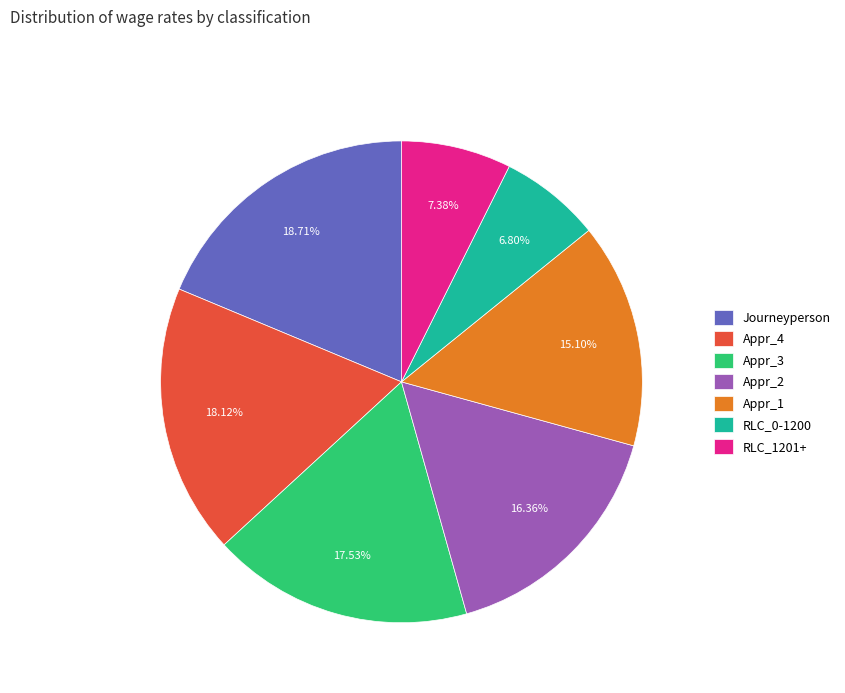

Rank the categories by value from highest to lowest.

Journeyperson, Appr_4, Appr_3, Appr_2, Appr_1, RLC_1201+, RLC_0-1200